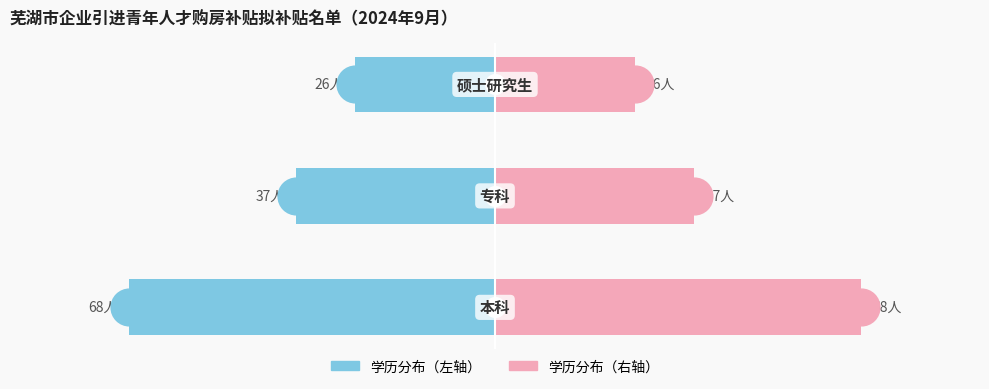

Which series reaches the minimum Y coordinate?

人数（左）